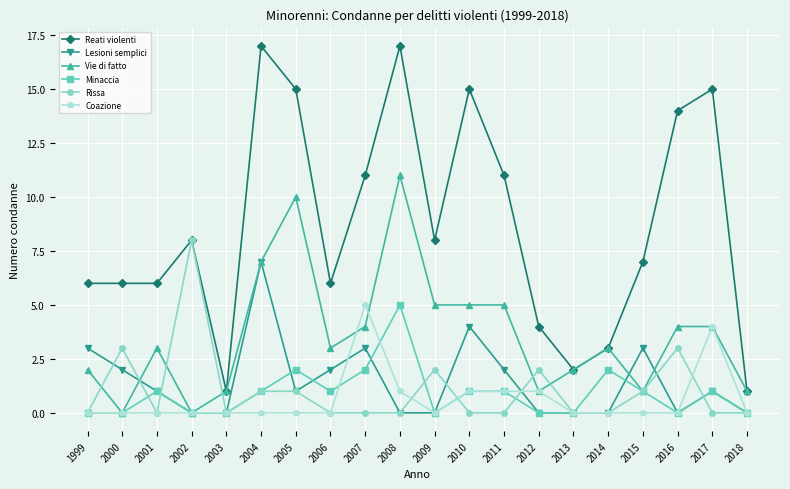

What is the spread (max minus min) of values at 1999?

6